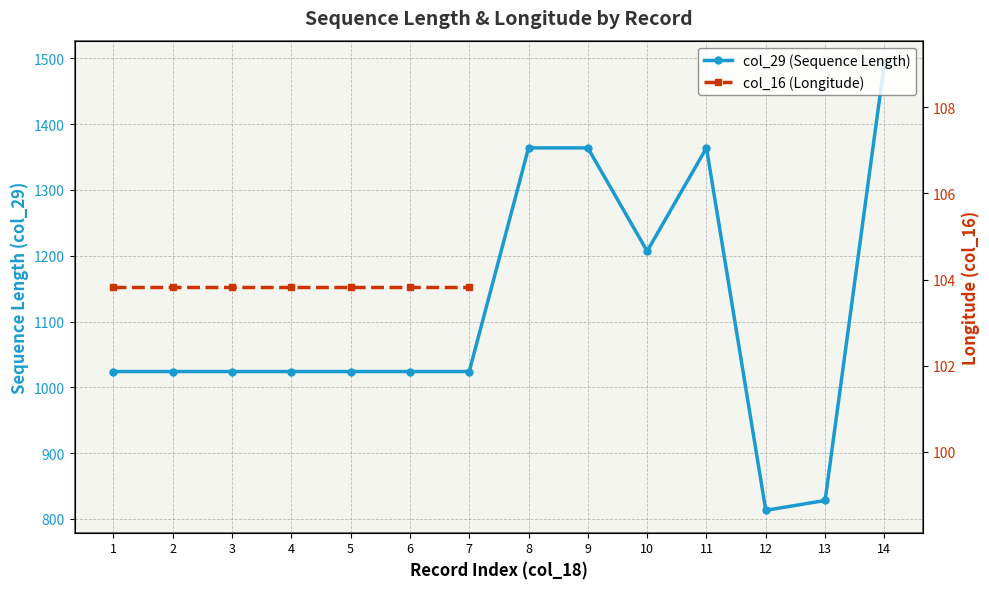

Is it true that col_29 (Sequence Length) equals 1364.0 at 11?

True